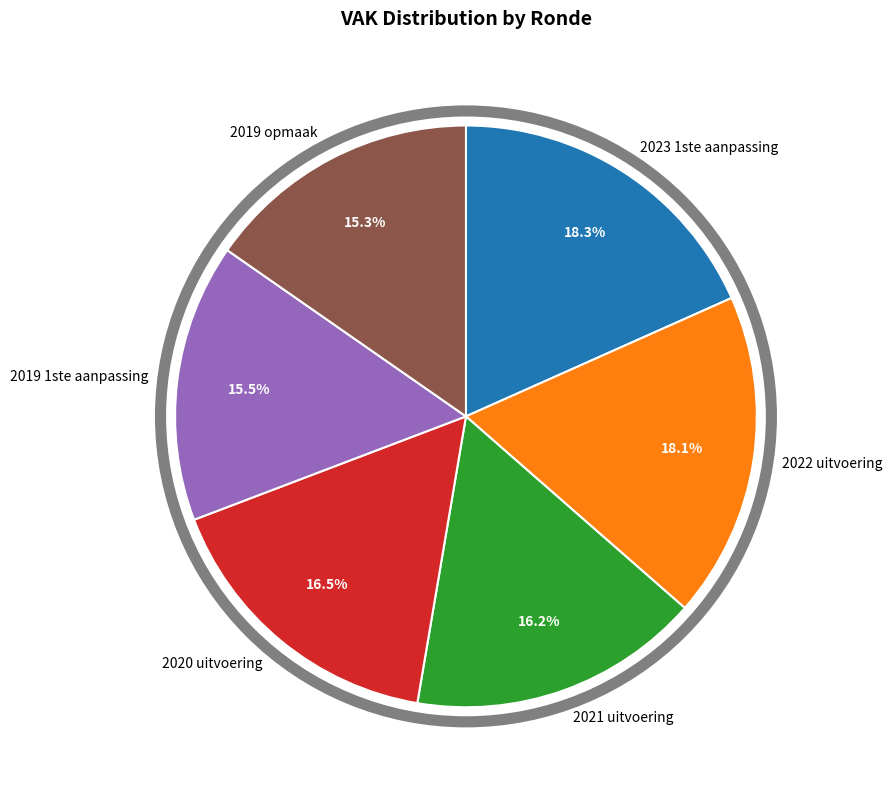

Between 2019 1ste aanpassing and 2021 uitvoering, which is larger?

2021 uitvoering